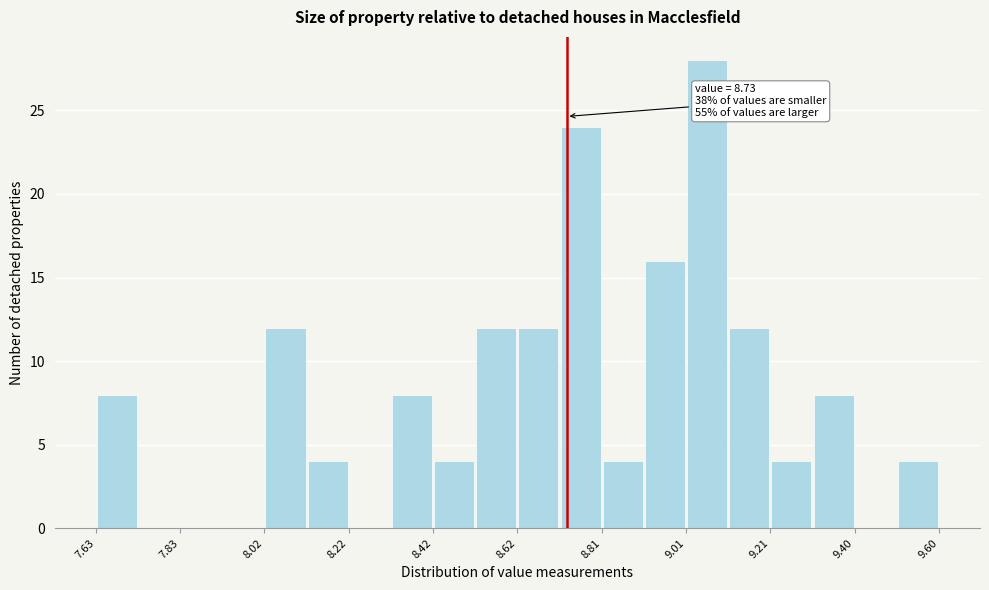

Over which range of the x-axis is the bar tallest?

9.00 to 9.10